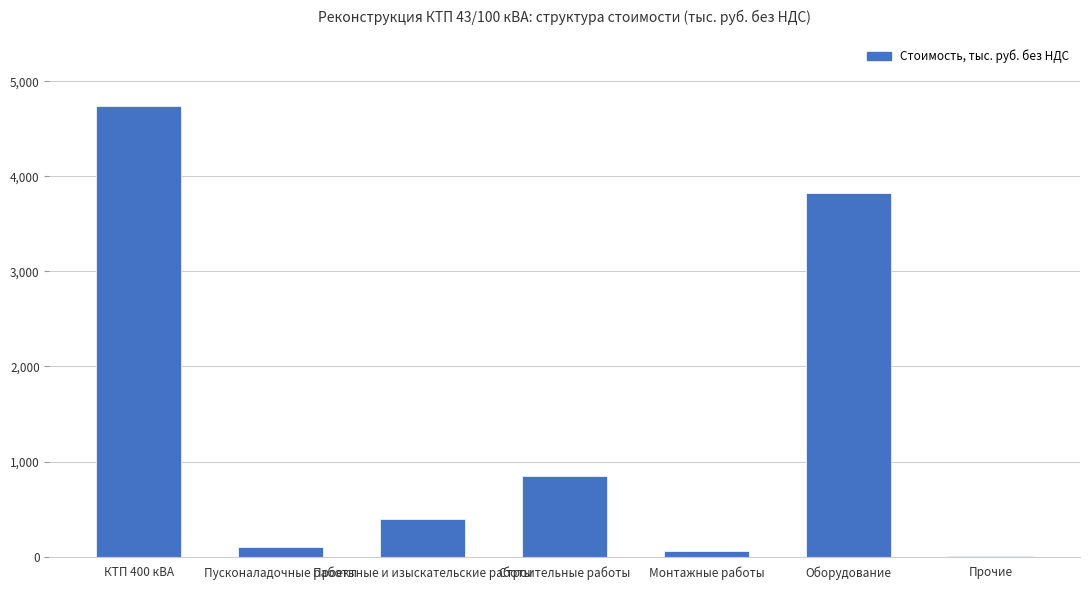

What is the sum of all values?

9973.4